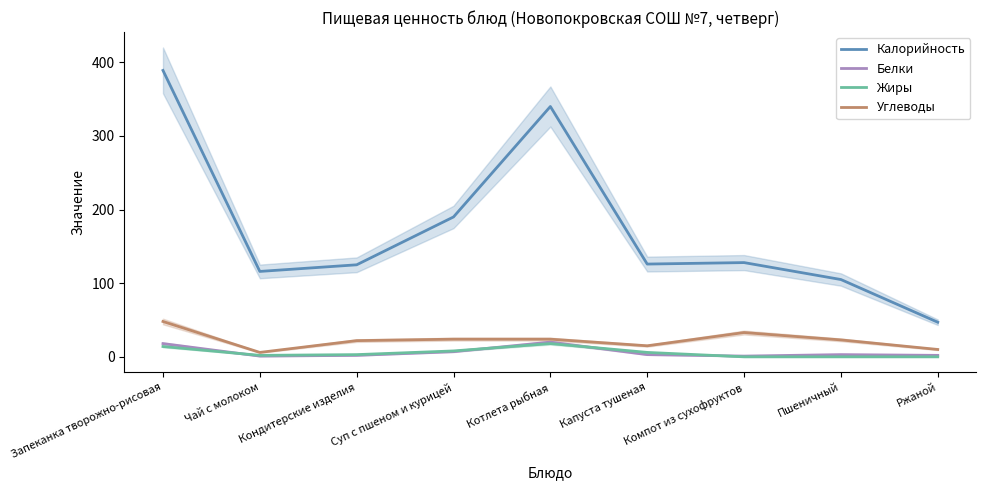

Reading right to left, transcribe all the data shown in this chart.

Калорийность: 47	105	128	126	340	190	125	116	389
Белки: 2	3	1	3	20	7	2	1	18
Жиры: 0	0	0	6	18	8	3	2	14
Углеводы: 10	23	33	15	24	24	22	6	48